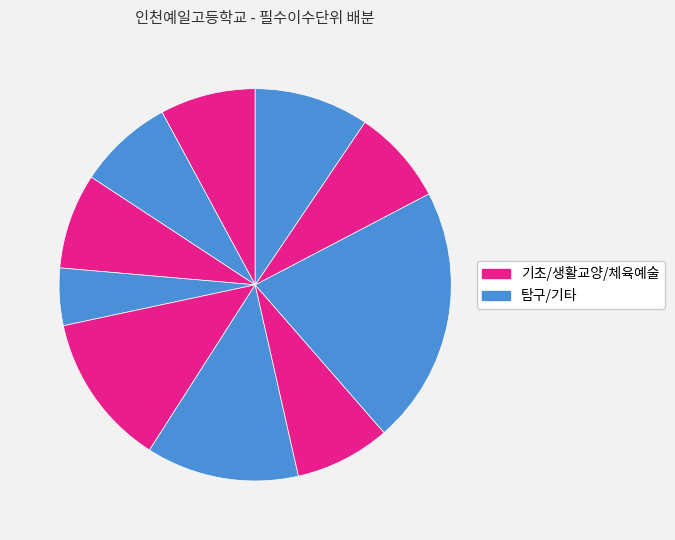

How many slices are in this pie chart?

10